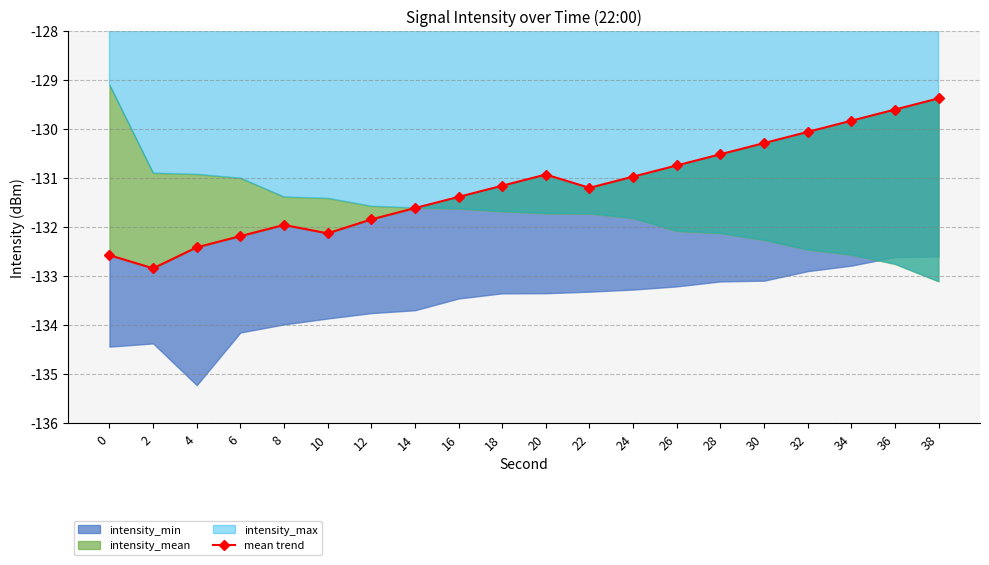

How many categories are shown in the chart?

20